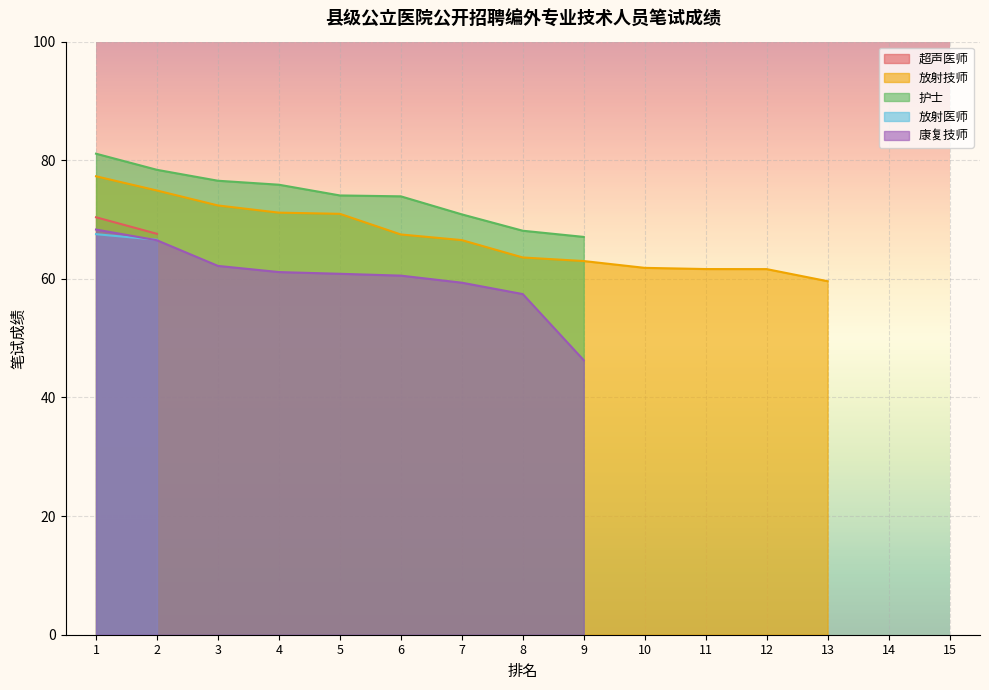

True or false: 护士 and 康复技师 intersect in this chart.

False